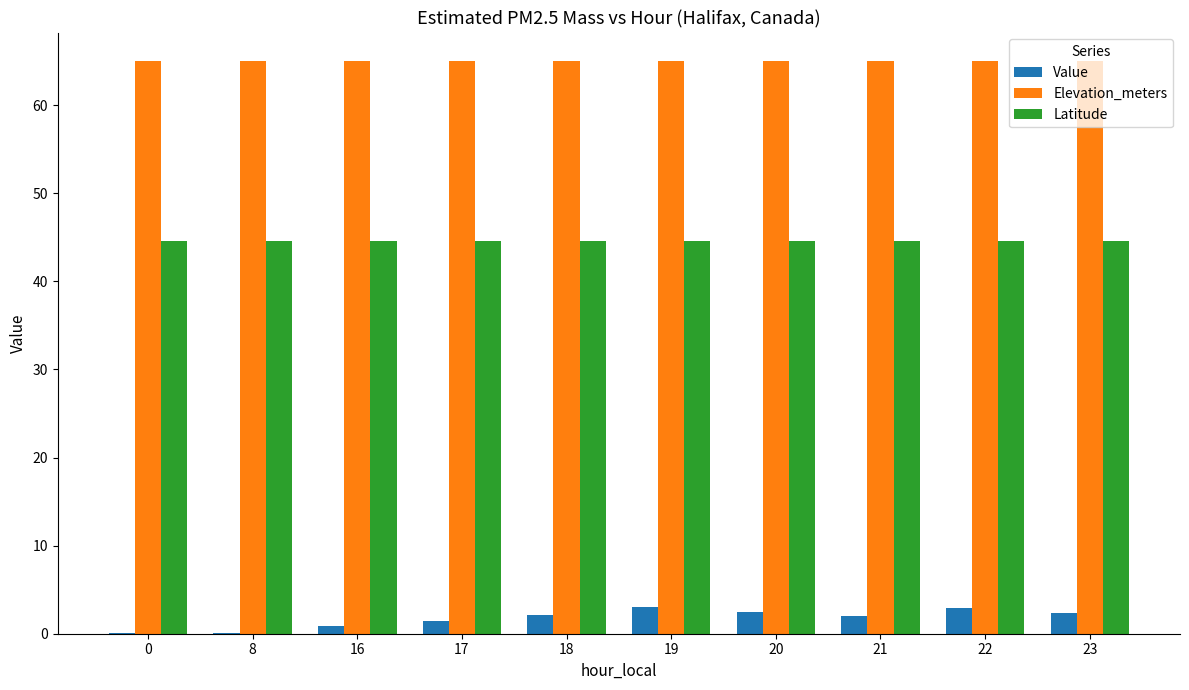

What is the difference between the Value values at 8 and 21?

1.9